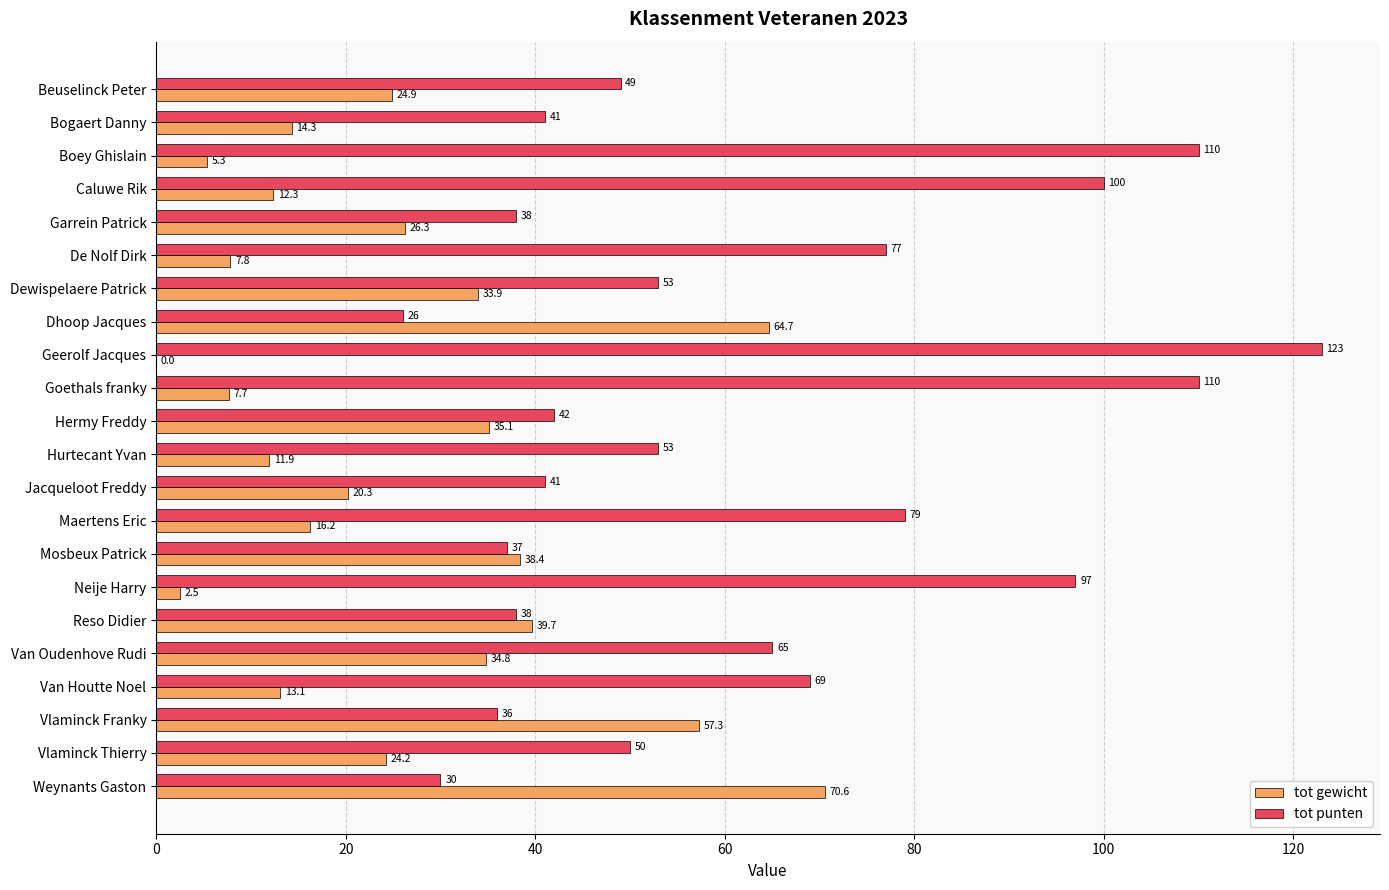

What is the greatest value displayed?

123.0